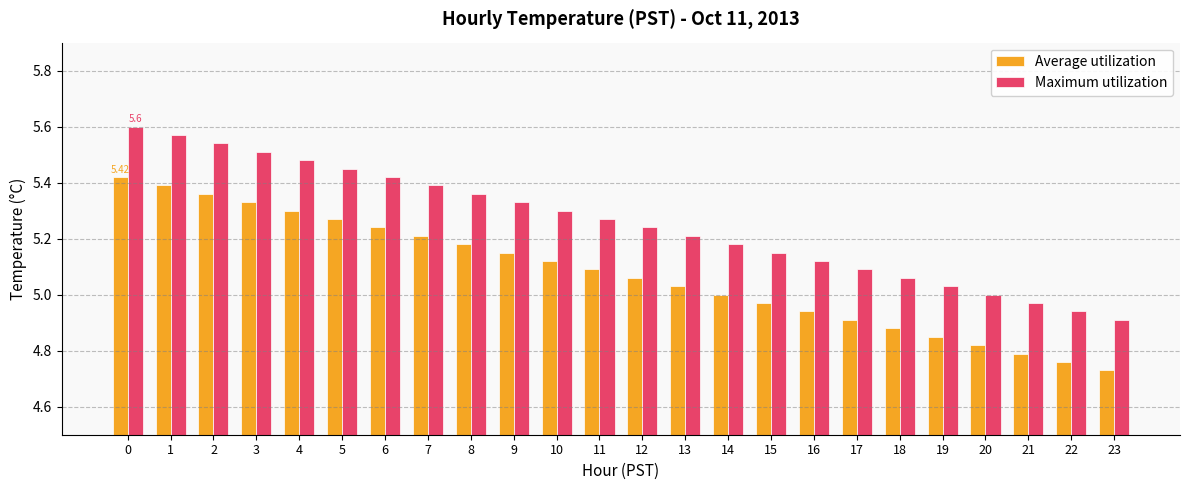

Rank the series by their average value, from lowest to highest.

Average utilization, Maximum utilization